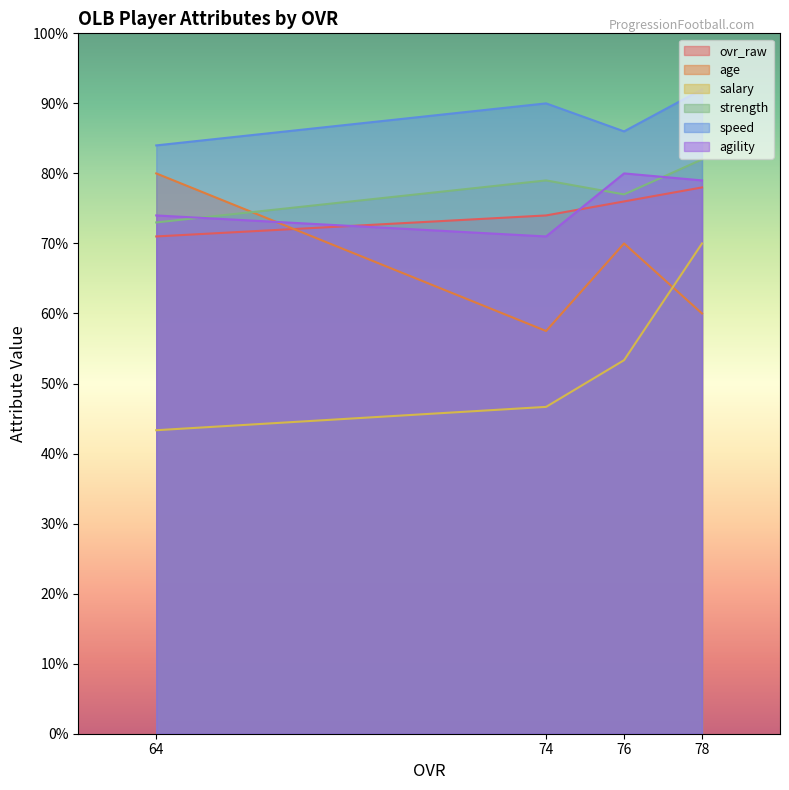

What is the minimum value for salary?

43.3